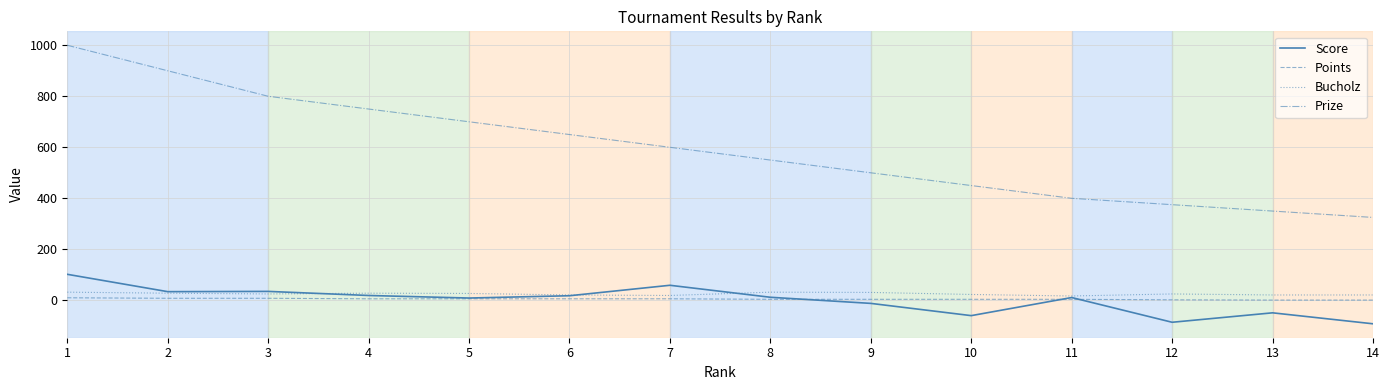

The Prize series shows 350 at 13. True or false?

True